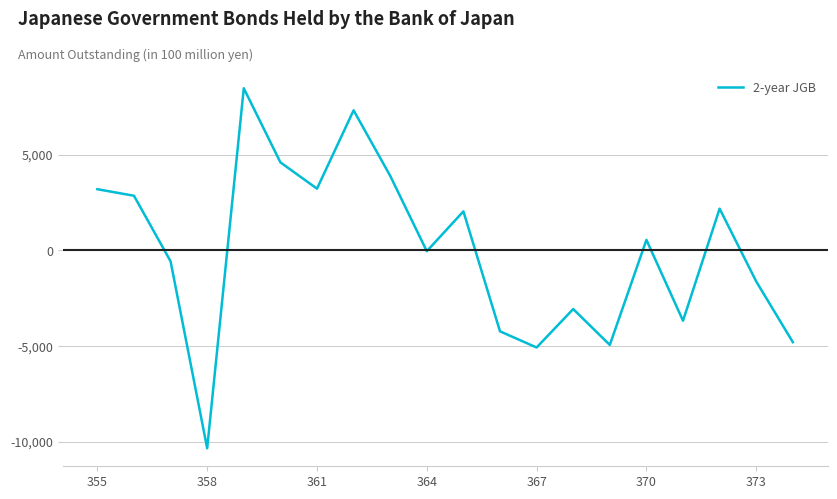

Count the number of categories in the chart.

20